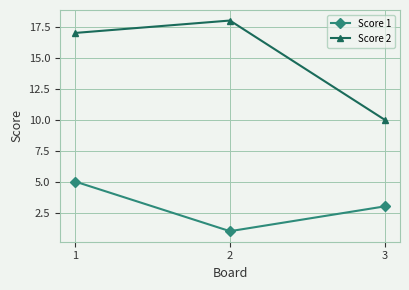

Rank the series by their average value, from lowest to highest.

Score 1, Score 2